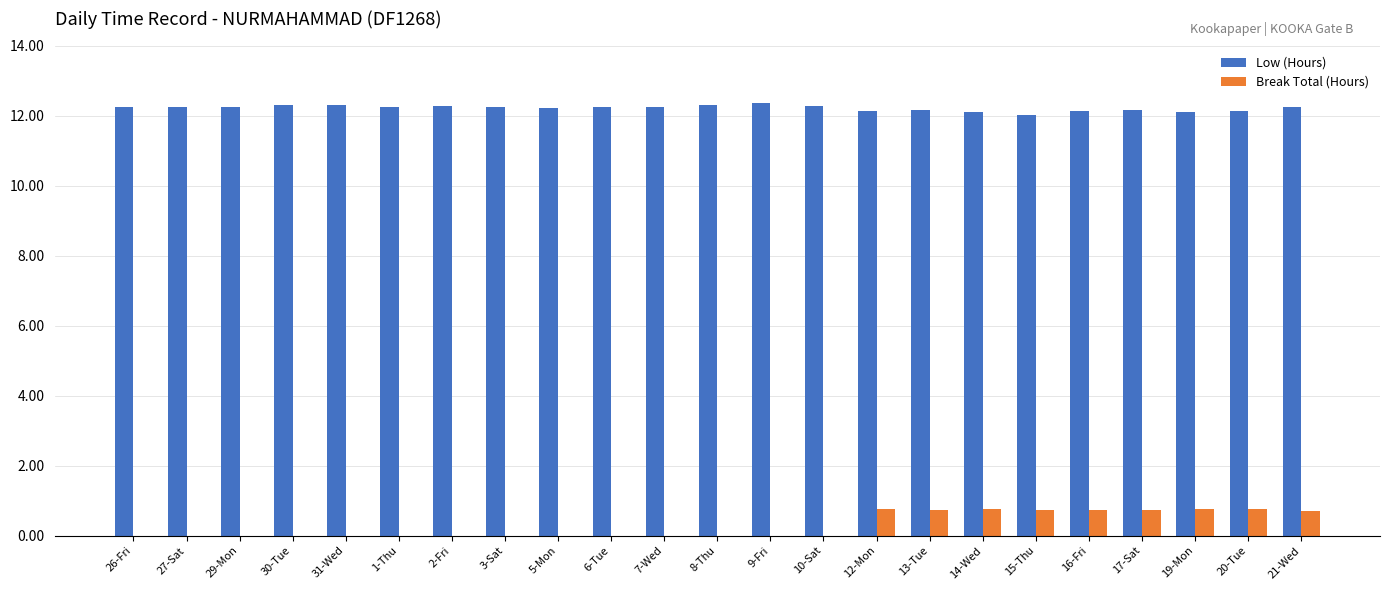

Is the value of Low (Hours) at 10-Sat greater than the value of Break Total (Hours) at 10-Sat?

Yes